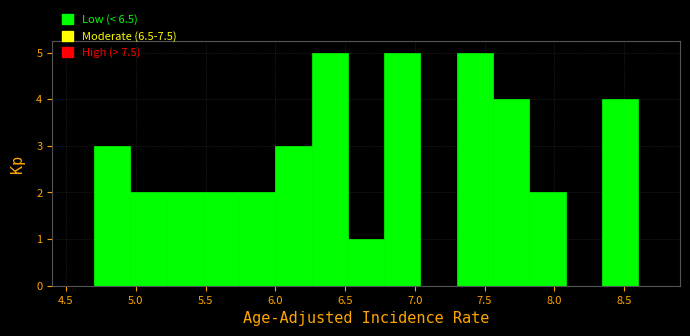

What is the height of the bar covering 6.78 to 7.04 on the x-axis? Neither the bar edges nor the heights are printed on the chart, so give them approximately, as read against the axes.

5